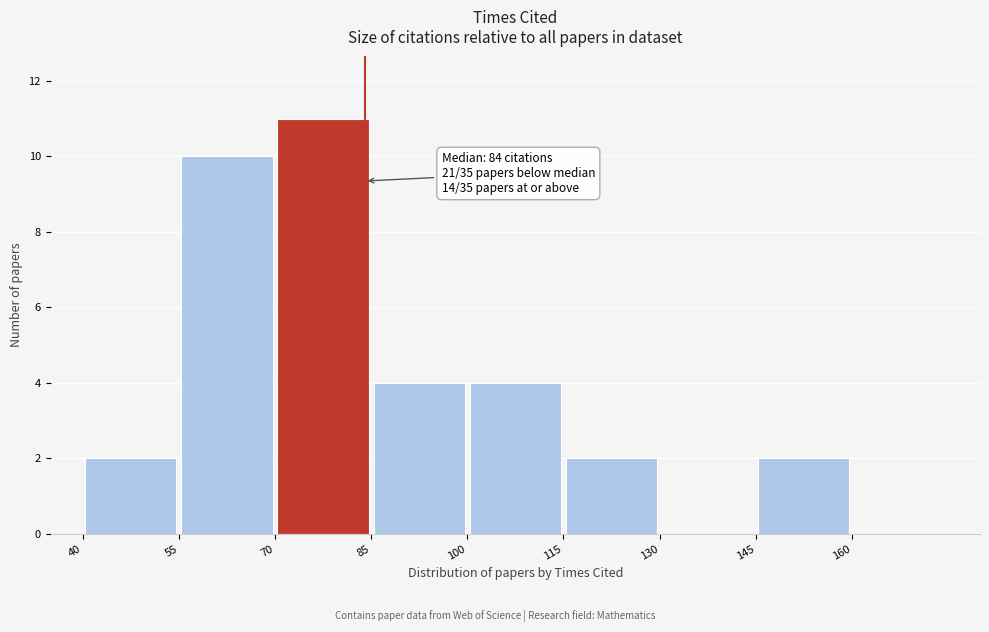

Which range on the x-axis has the tallest bar?

70 to 85